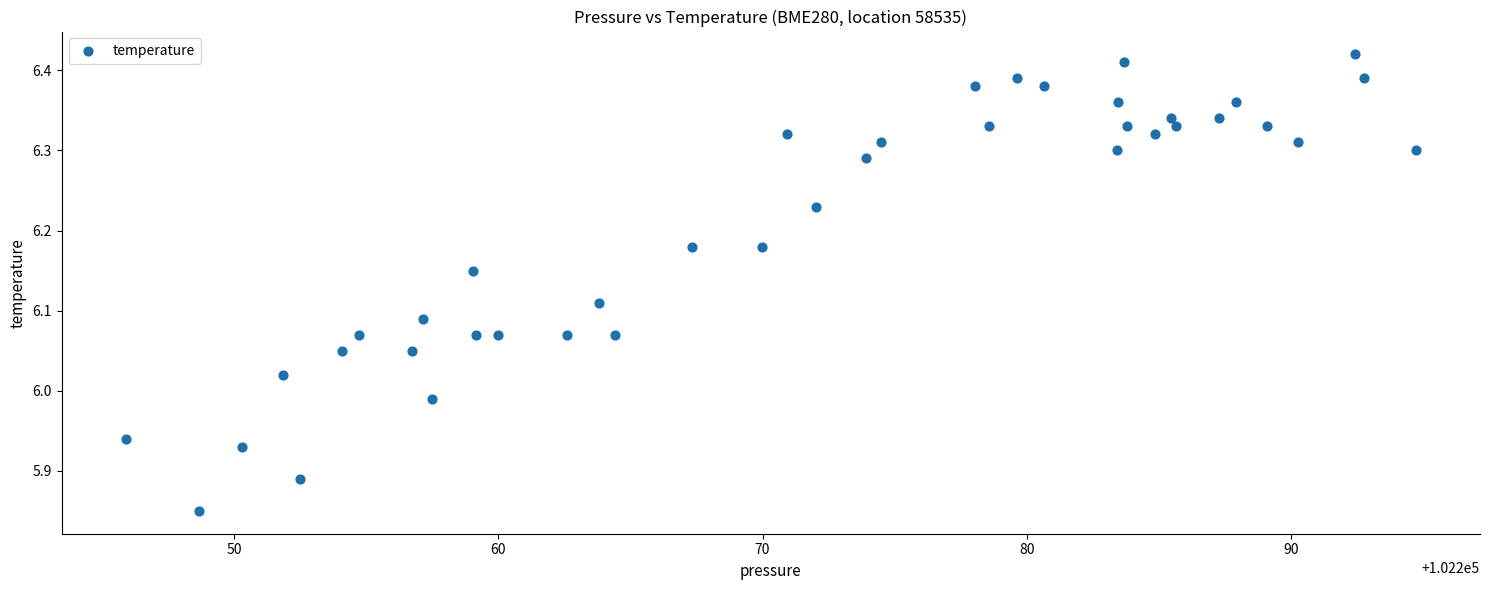

What is the range of Y values (max minus min)?

0.6